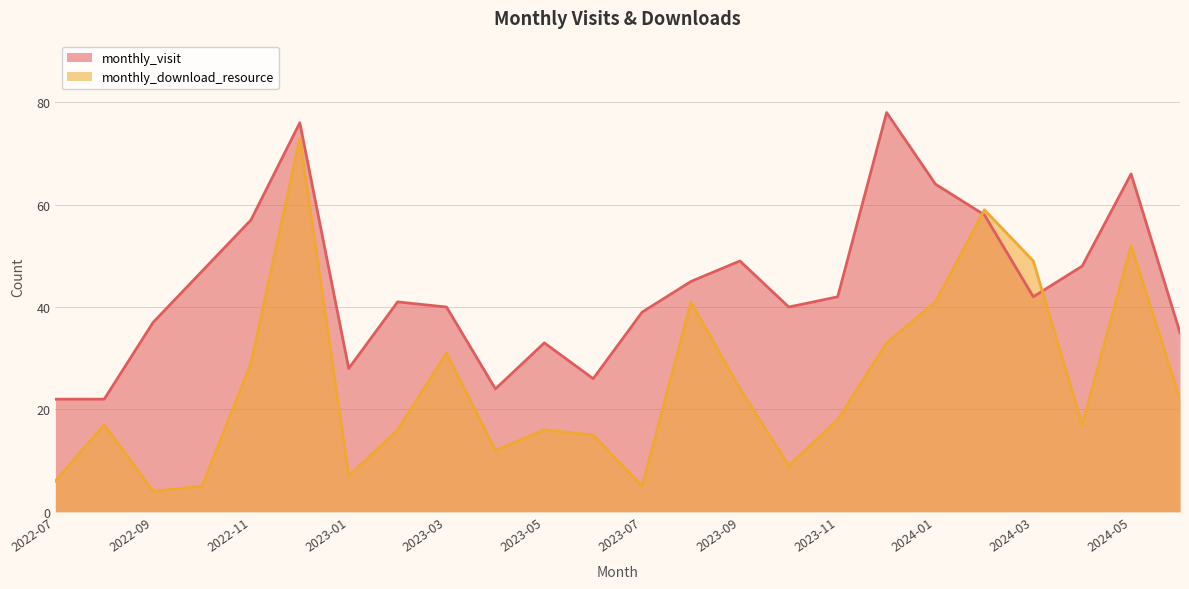

True or false: monthly_download_resource has a value of 10 at 2023-05.

False